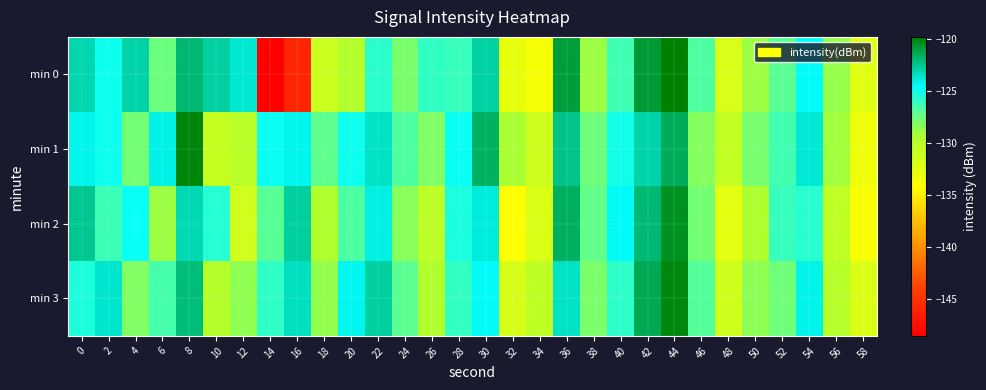

Which series has the widest spread of values?

min 0